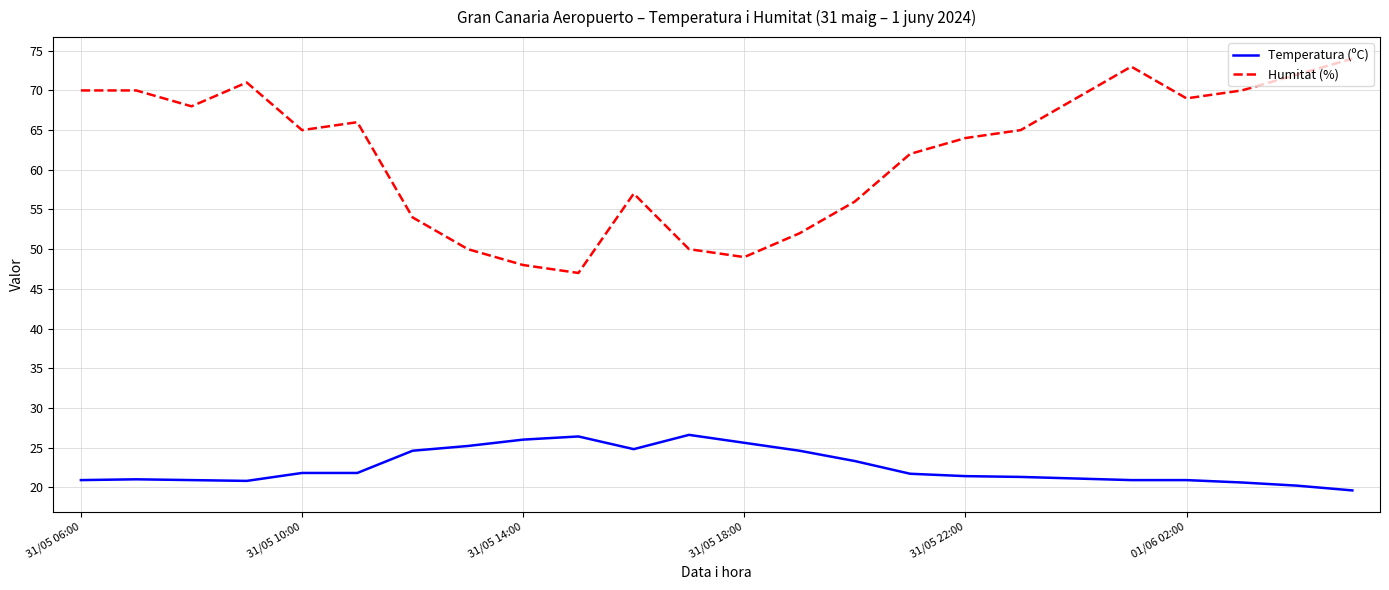

What is the average value of the Humitat (%) series?

62.1